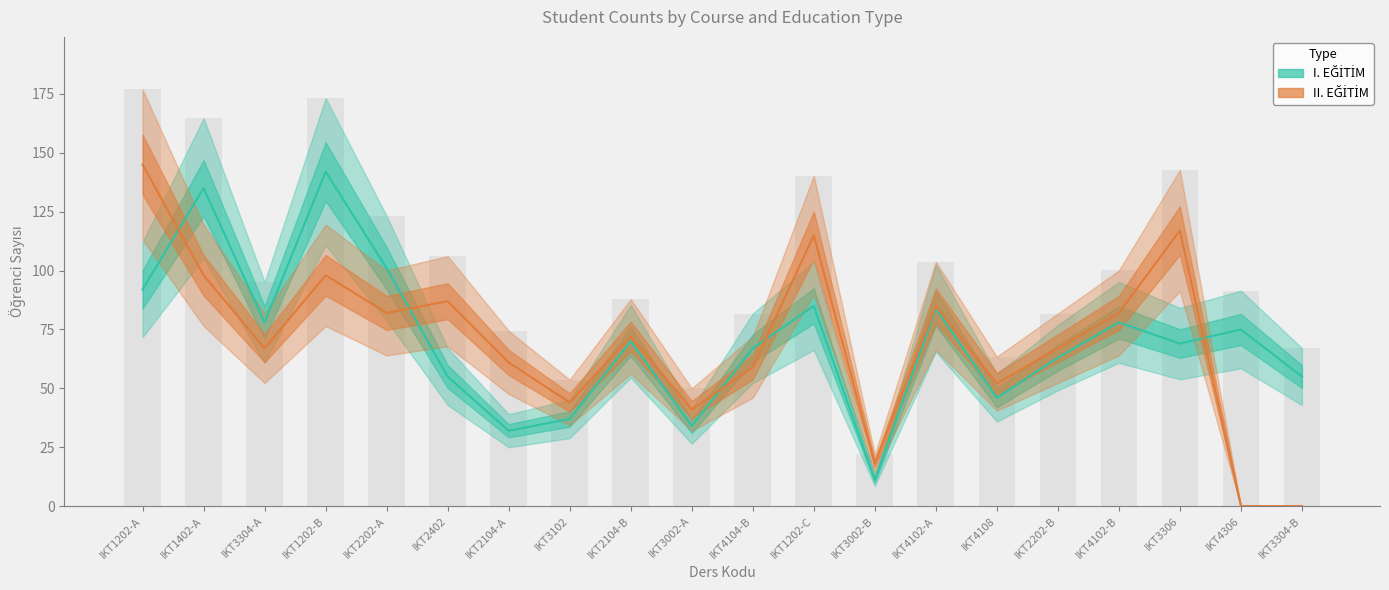

Reading left to right, list all the values displayed in this chart.

I. EĞİTİM: IKT1202-A=92	IKT1402-A=135	IKT3304-A=78	IKT1202-B=142	IKT2202-A=101	IKT2402=55	IKT2104-A=32	IKT3102=37	IKT2104-B=70	IKT3002-A=34	IKT4104-B=67	IKT1202-C=85	IKT3002-B=11	IKT4102-A=84	IKT4108=46	IKT2202-B=63	IKT4102-B=78	IKT3306=69	IKT4306=75	IKT3304-B=55
II. EĞİTİM: IKT1202-A=145	IKT1402-A=98	IKT3304-A=67	IKT1202-B=98	IKT2202-A=82	IKT2402=87	IKT2104-A=61	IKT3102=44	IKT2104-B=72	IKT3002-A=41	IKT4104-B=59	IKT1202-C=115	IKT3002-B=18	IKT4102-A=85	IKT4108=52	IKT2202-B=67	IKT4102-B=82	IKT3306=117	IKT4306=0	IKT3304-B=0